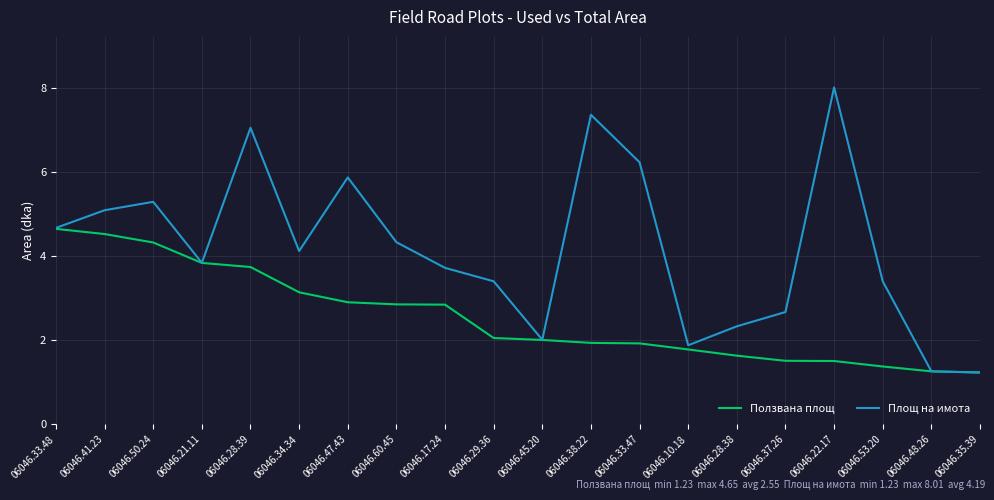

What position from the left is 06046.22.17?

17